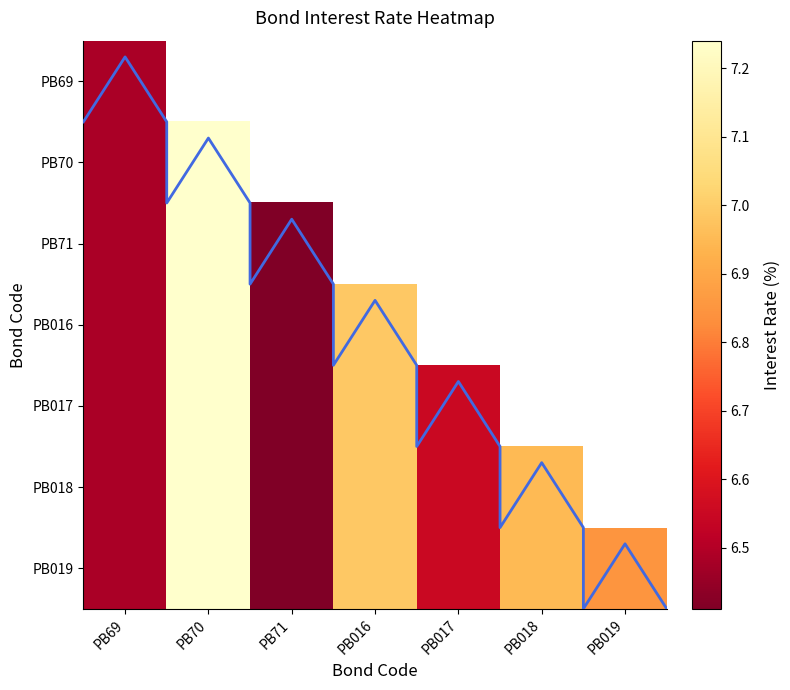

At how many categories does at least one series exceed 6?

7